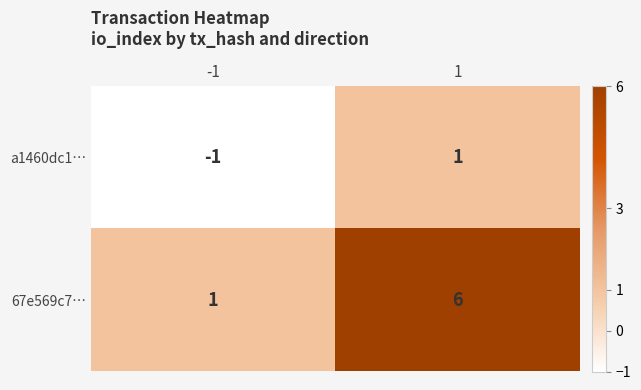

Rank the categories by 67e569c7… value from lowest to highest.

-1, 1